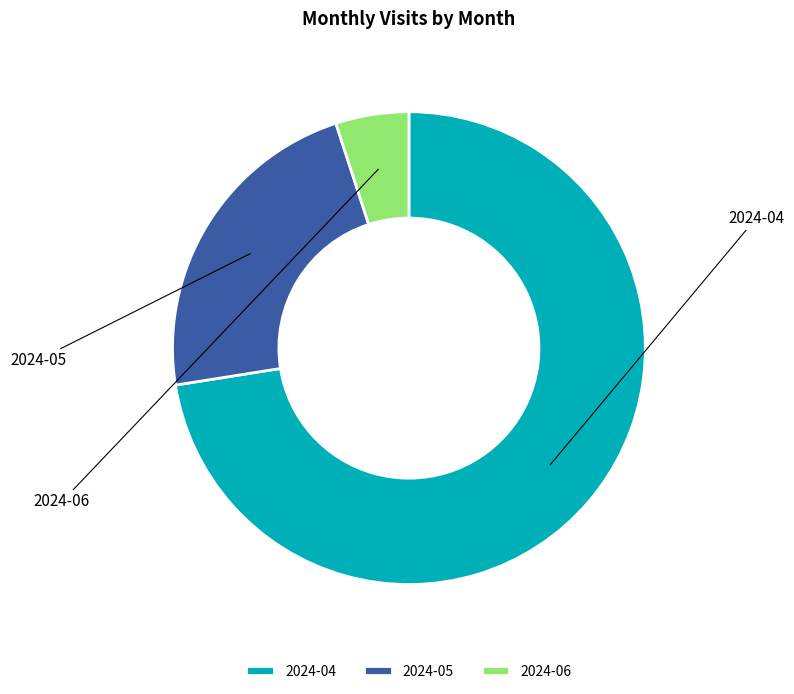

Which slice is the smallest?

2024-06